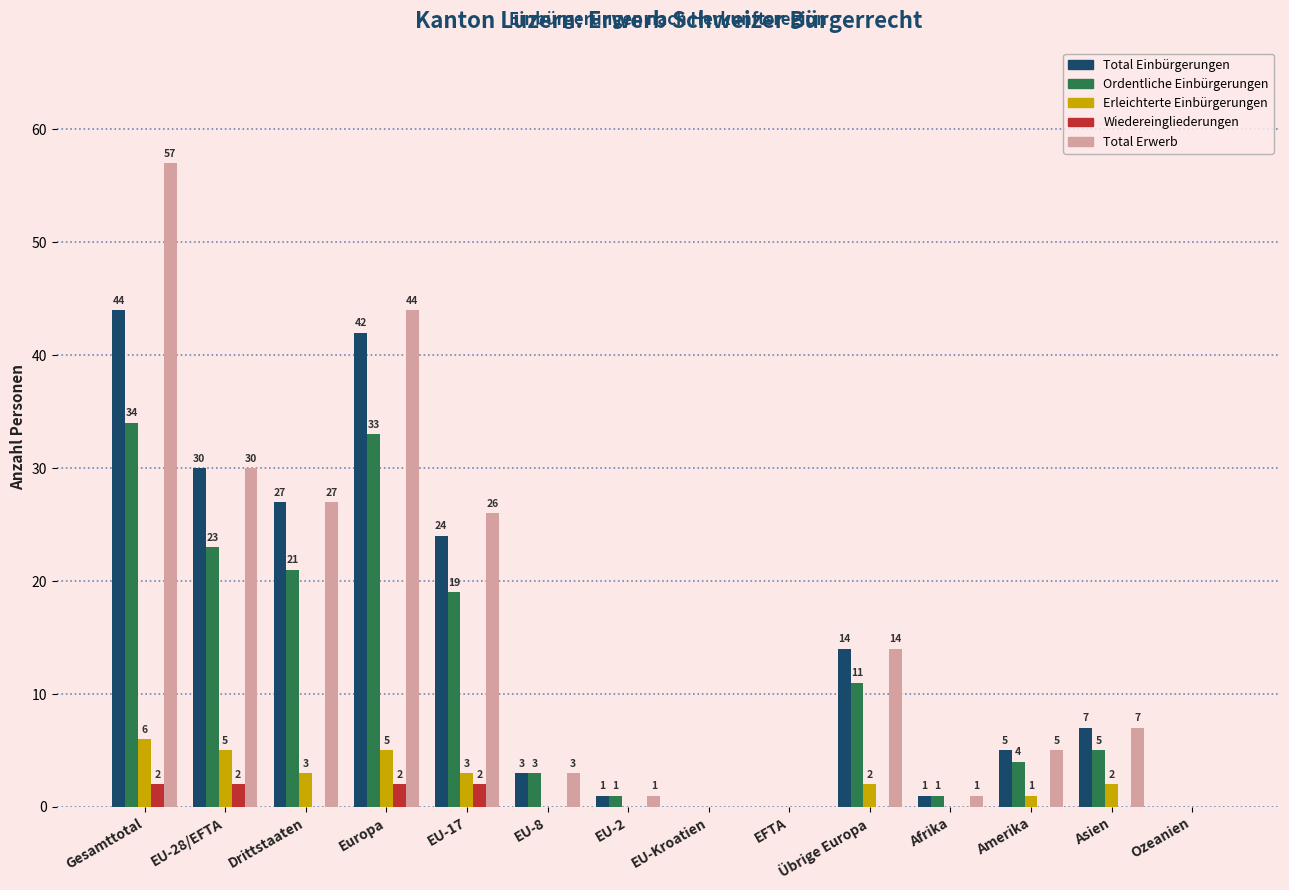

At which label does Erleichterte Einbürgerungen first exceed 2?

Gesamttotal